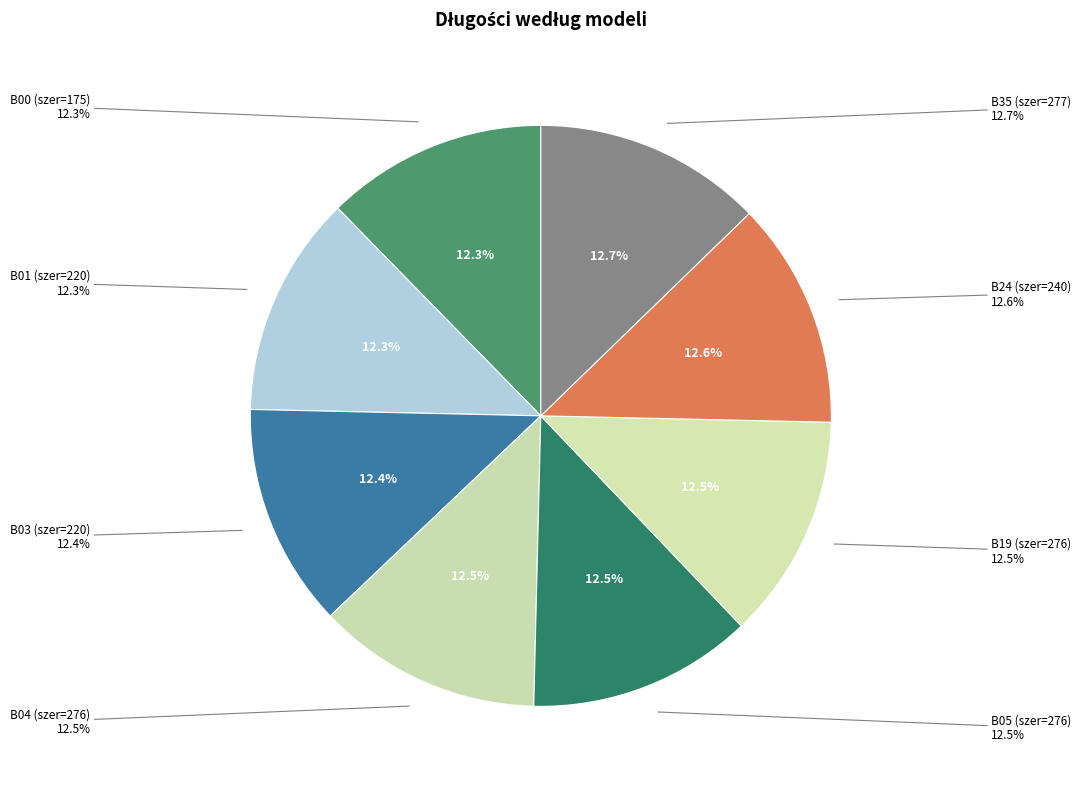

Is there a majority slice in this chart?

No